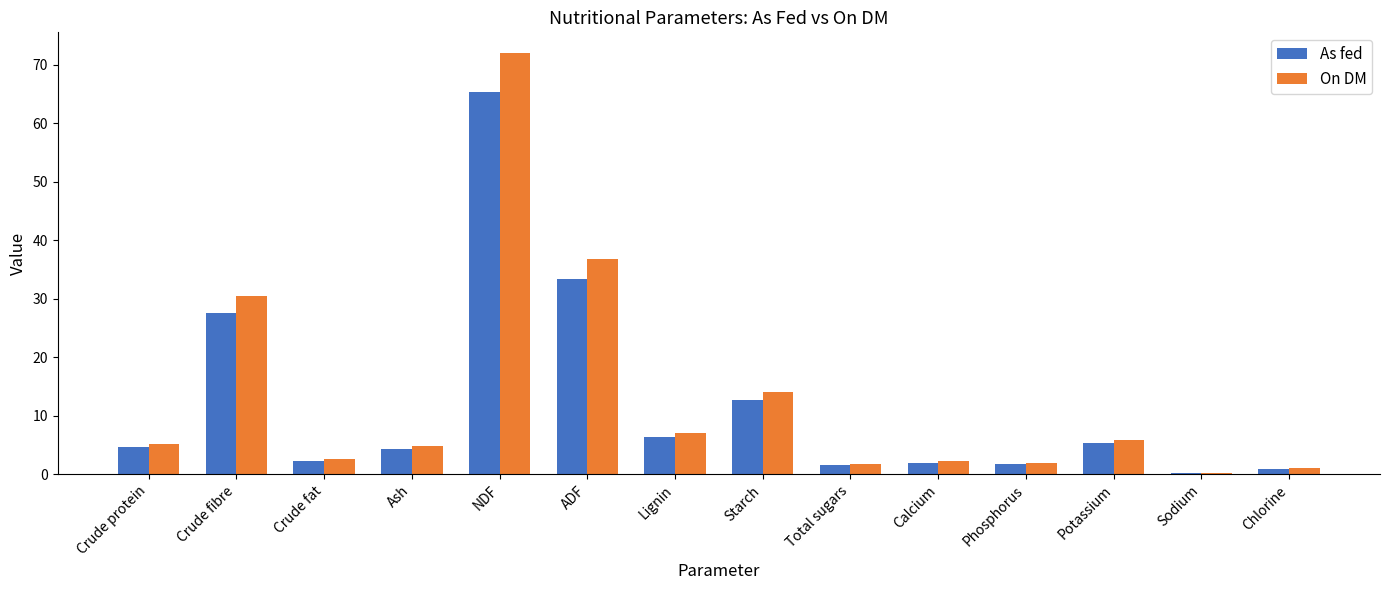

At which label is On DM closest to 36?

ADF